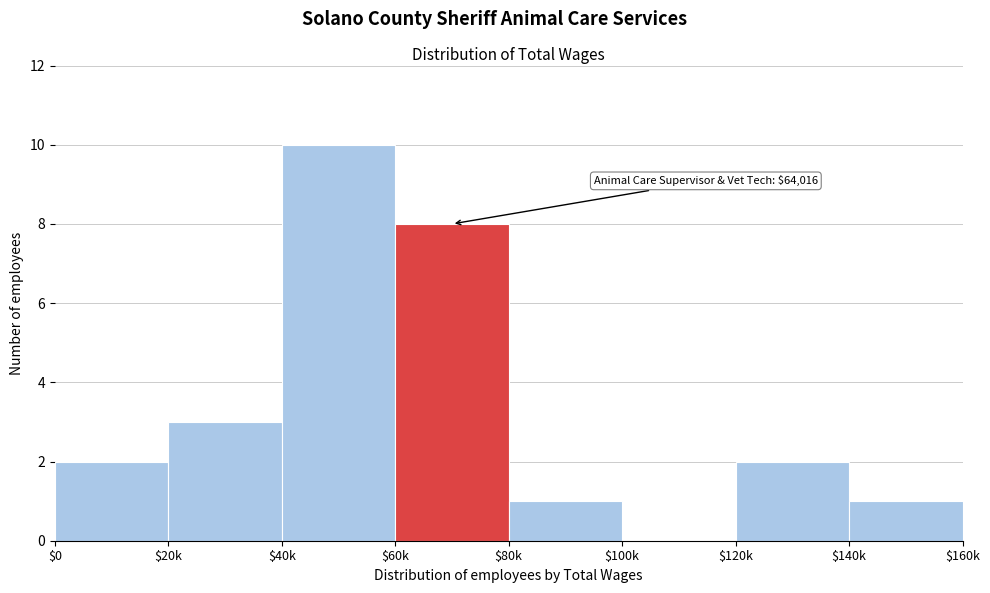

The value at $40k is 10. True or false?

True